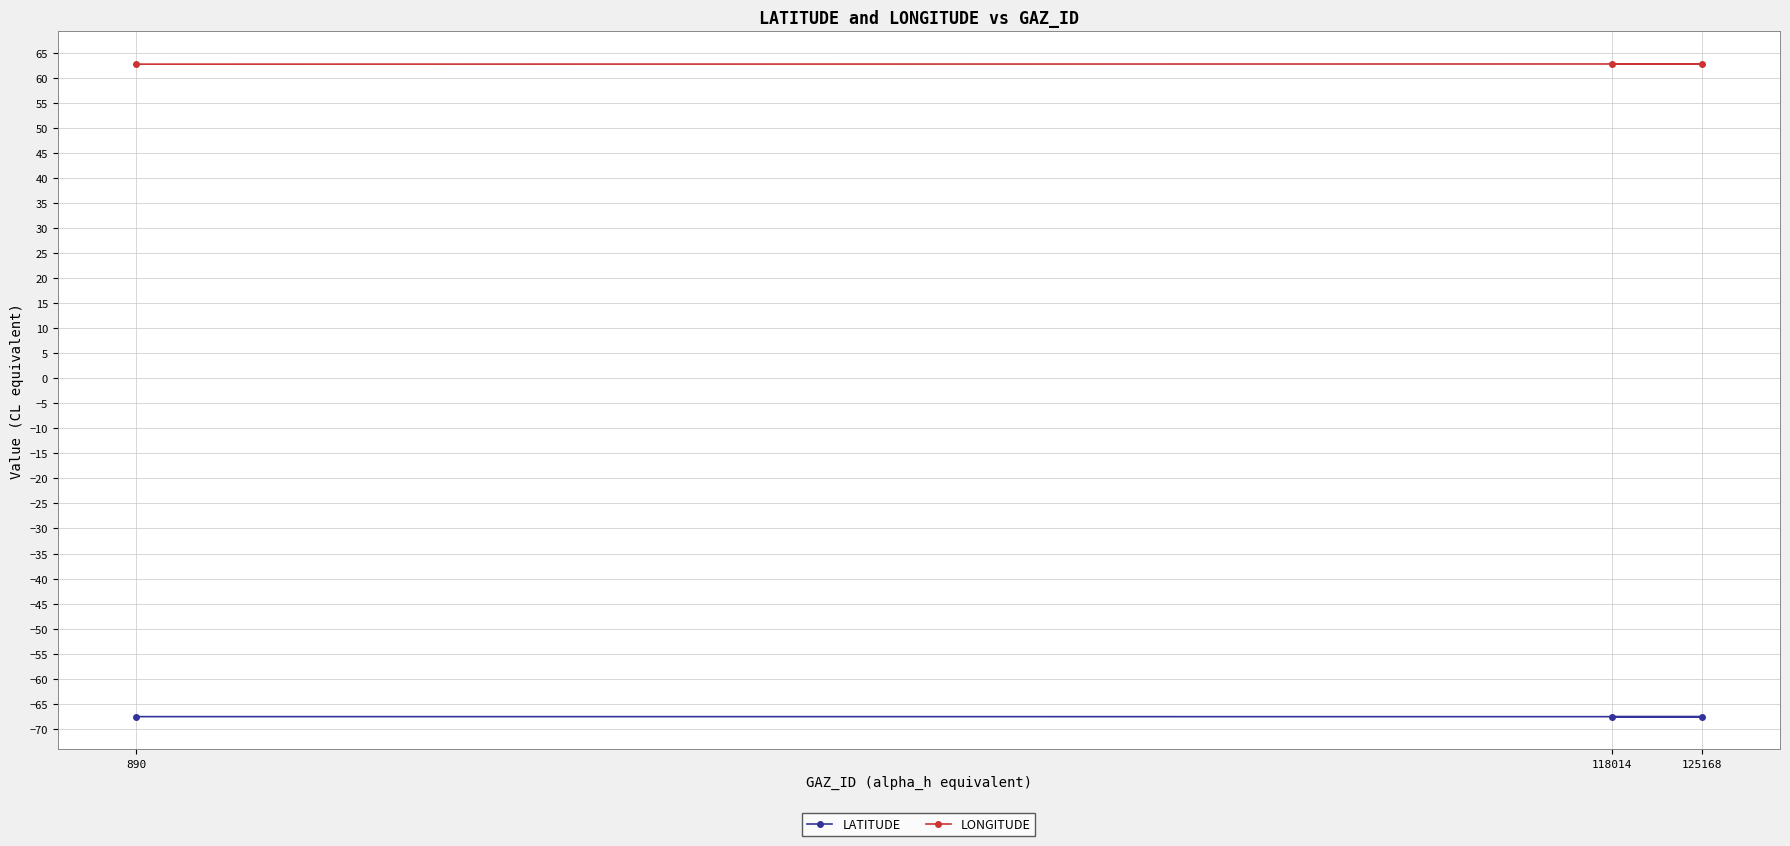

Reading right to left, transcribe all the data shown in this chart.

LATITUDE: -67.6	-67.6	-67.6
LONGITUDE: 62.8	62.8	62.8